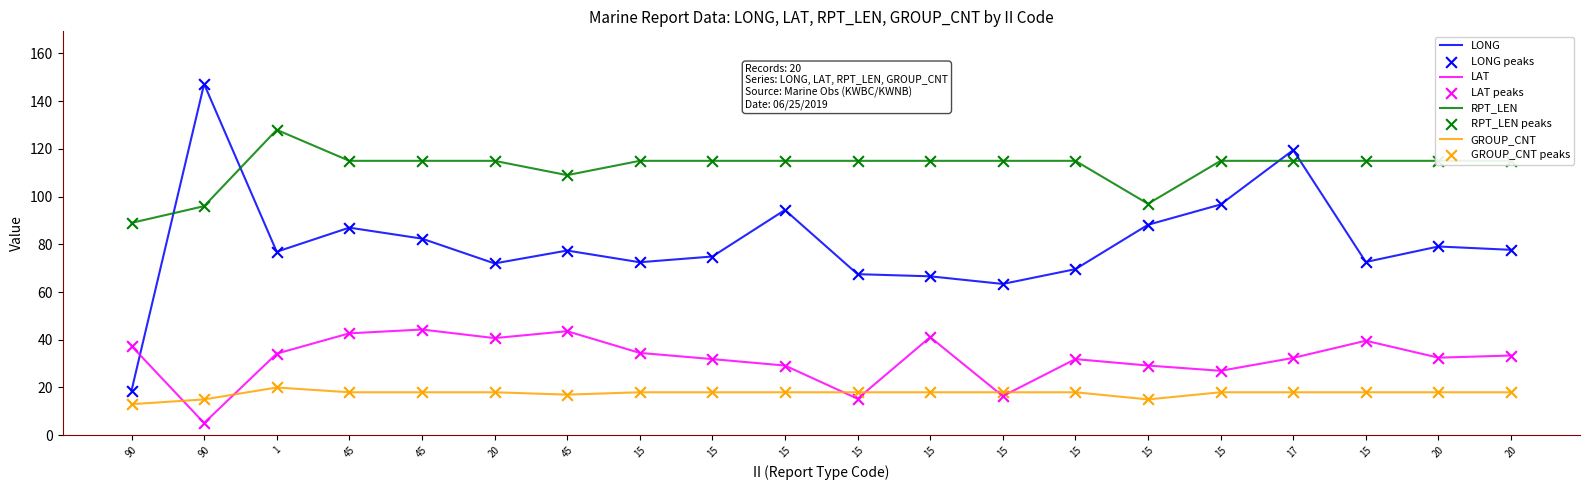

What is the total value across all series at 15?

240.0